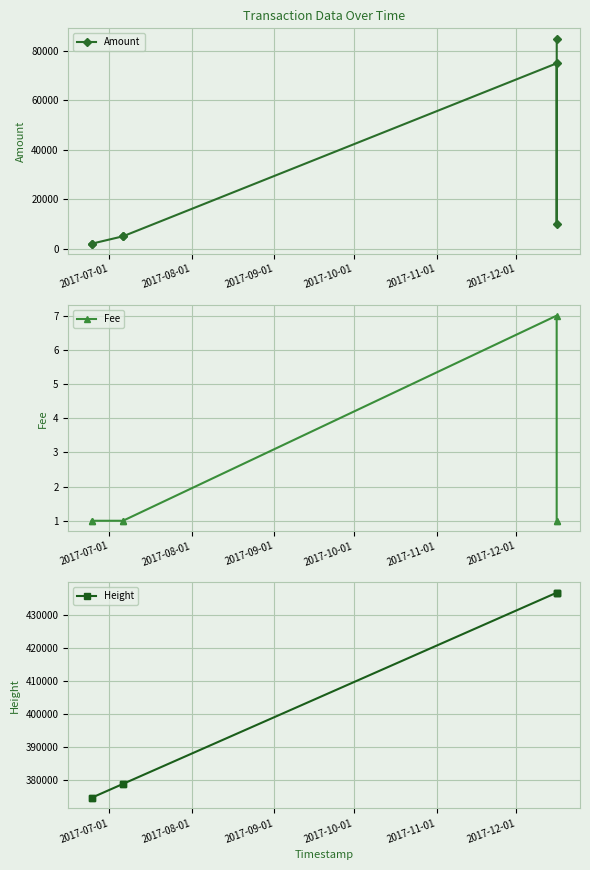

What is the value of the Amount point at the 5th from the left?

74993